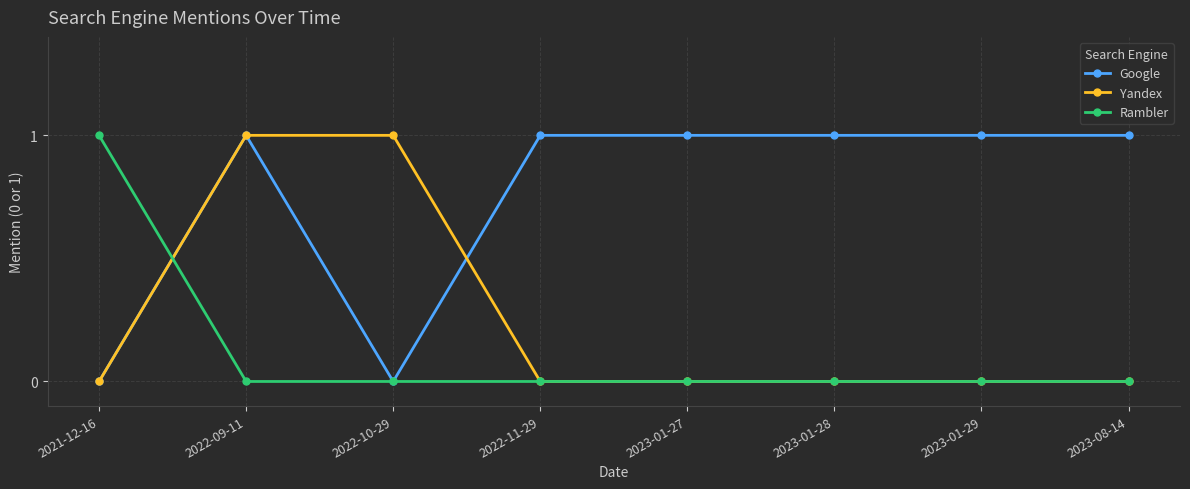

Which series has the largest total across all categories?

Google